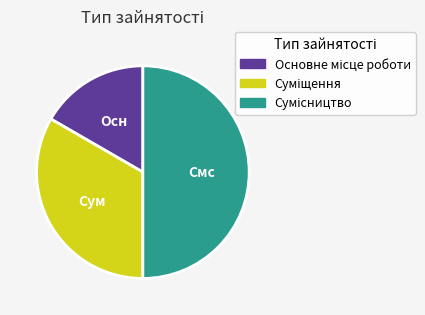

To the nearest percent, what portion does Сумісництво represent?

50%